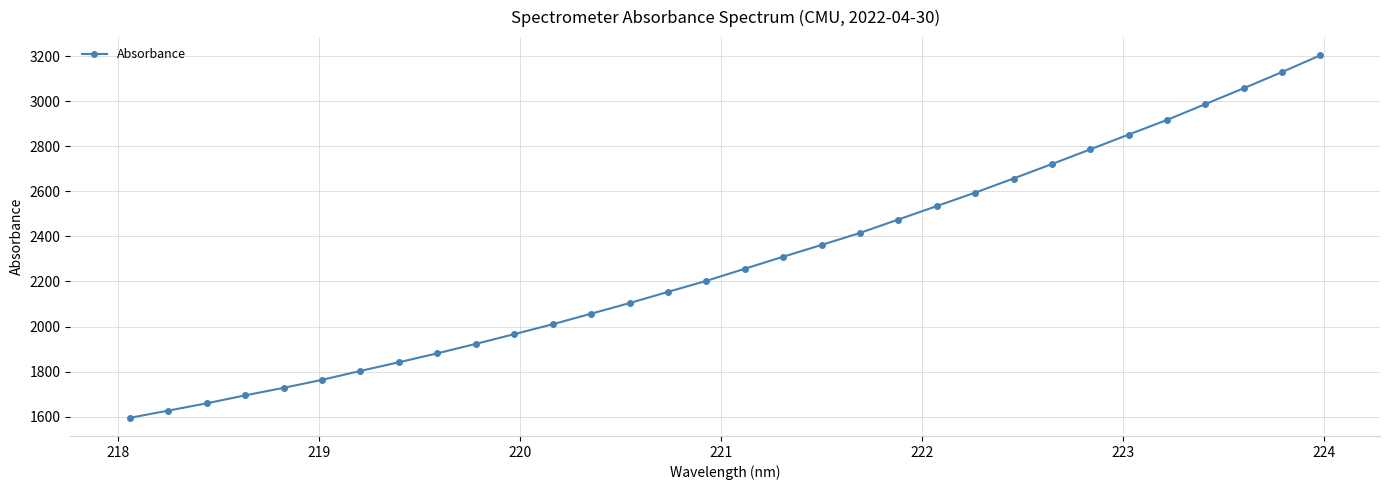

What is the maximum value shown in the chart?

3204.7